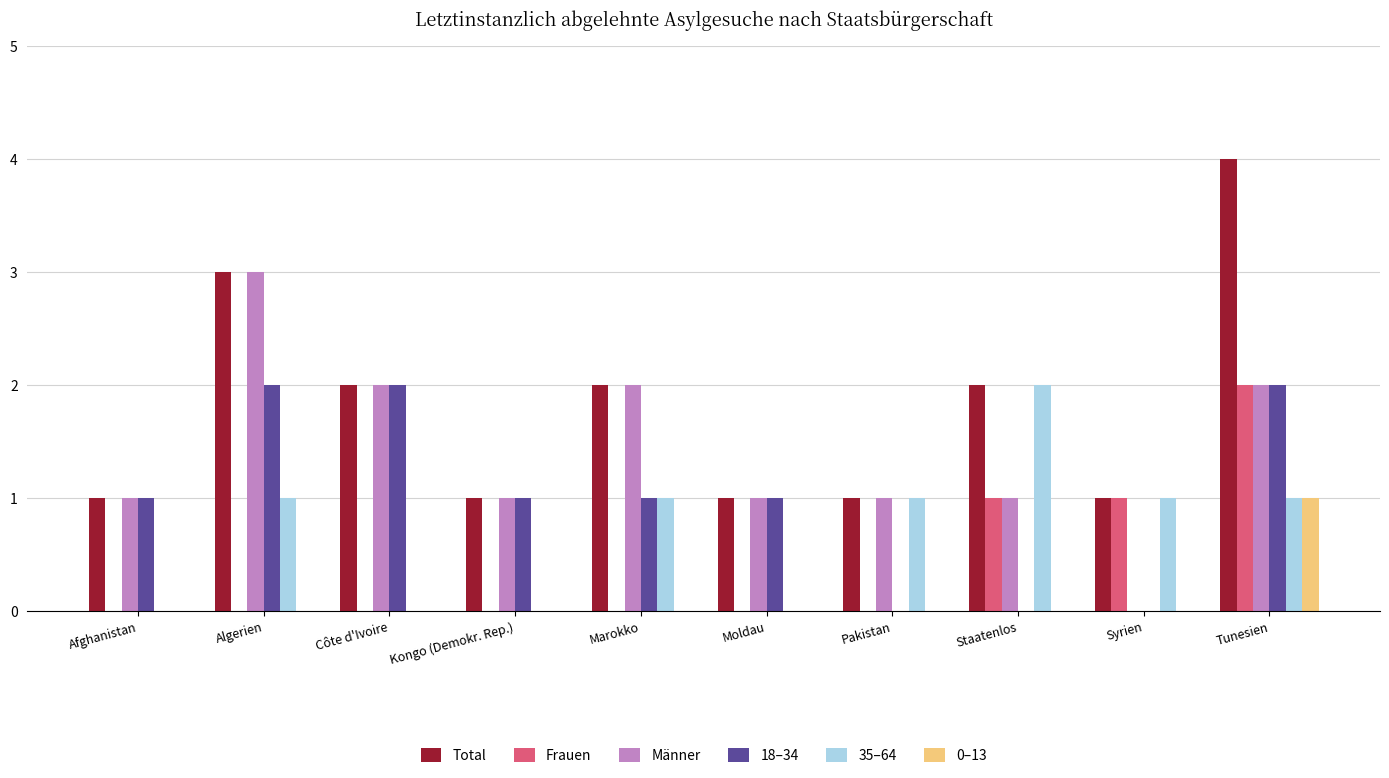

The value of 0–13 at Pakistan is 0. True or false?

True